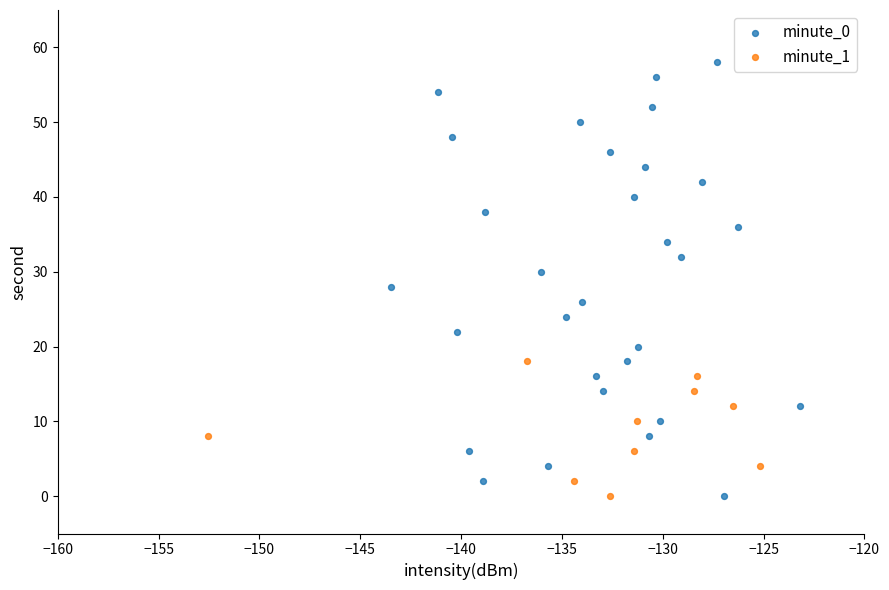

Which series reaches the maximum Y coordinate?

minute_0